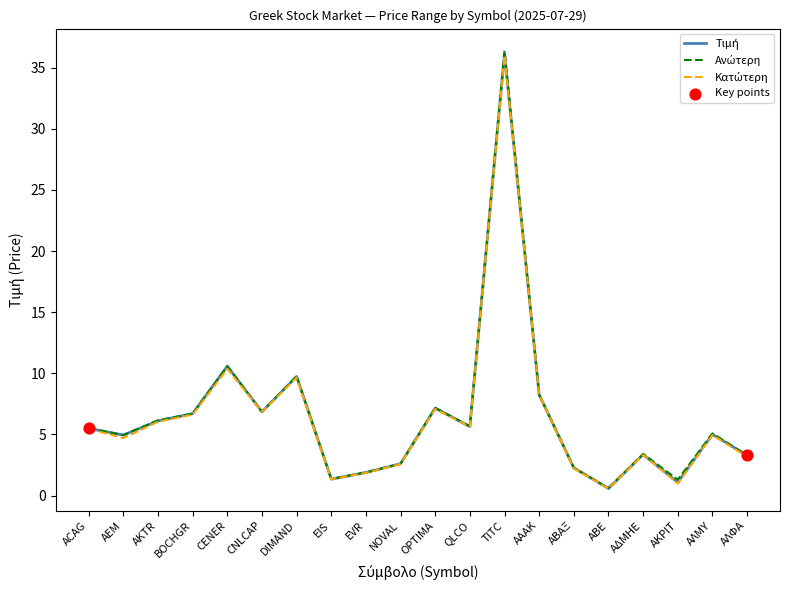

What is the greatest value displayed?

36.4